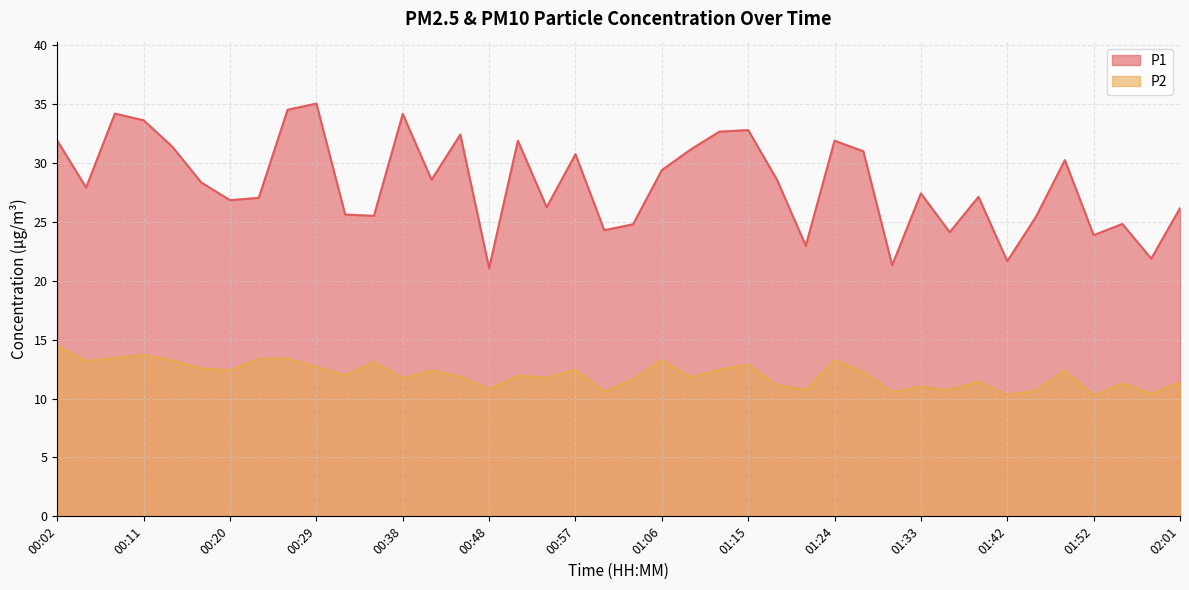

True or false: P2 and P1 cross at least once.

False